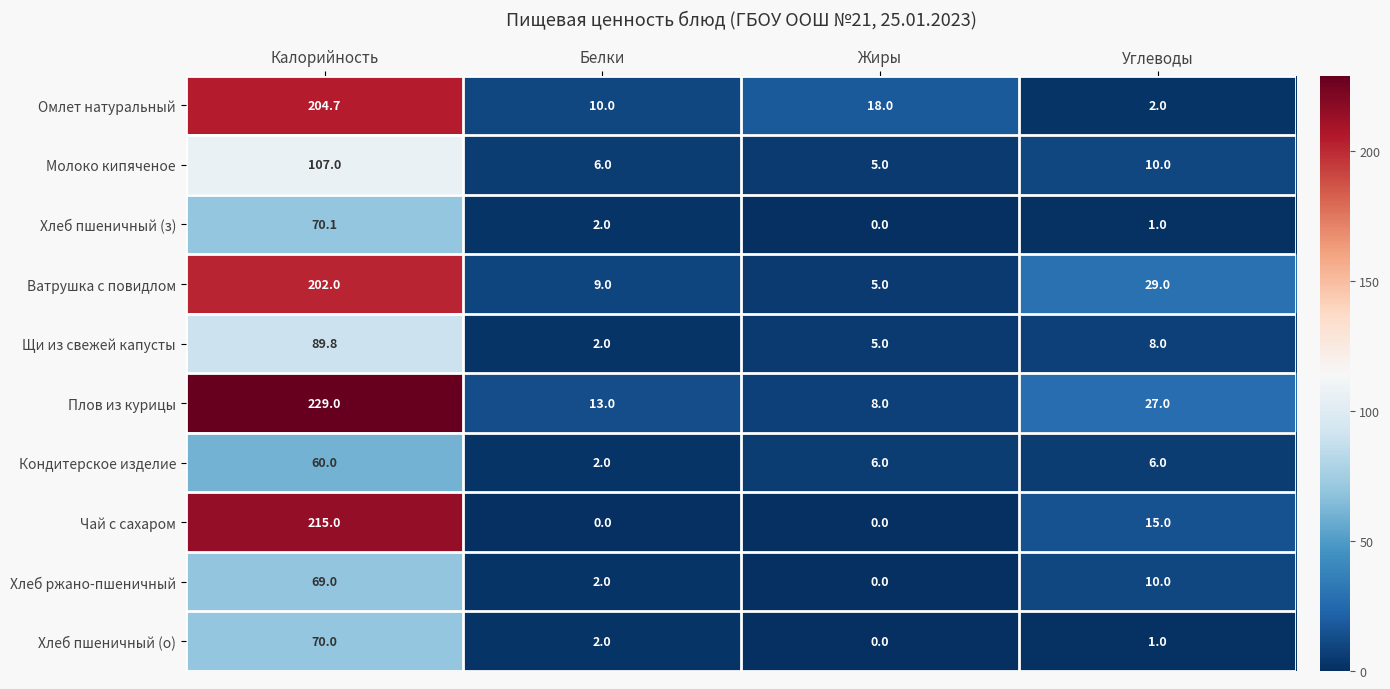

True or false: Омлет натуральный has a value of 204.7 at Калорийность.

True